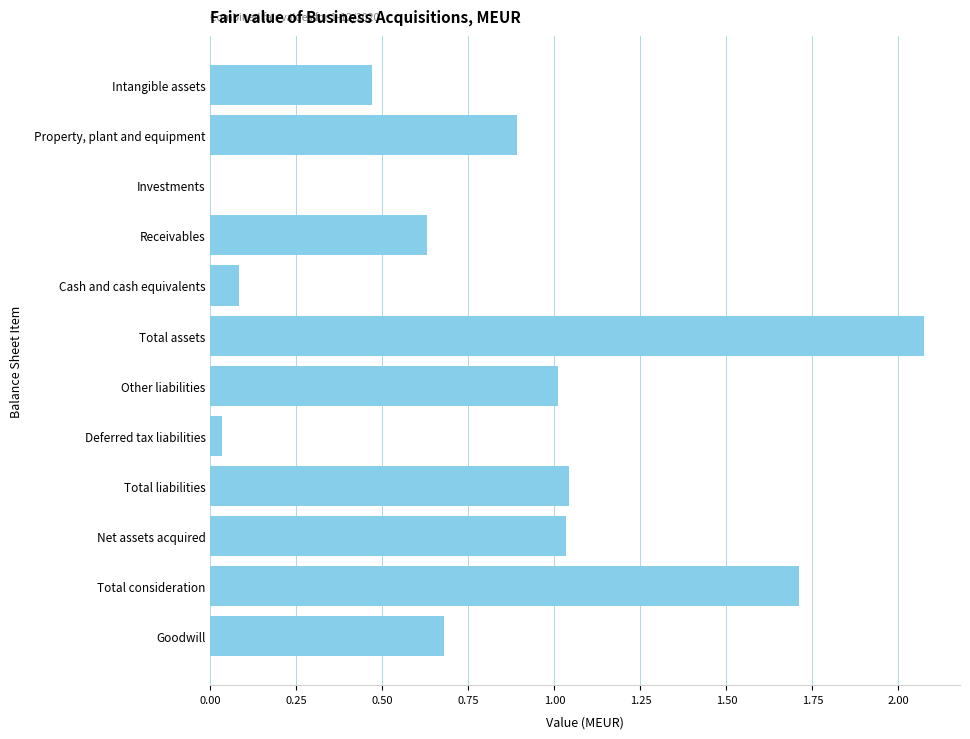

Which label corresponds to the largest value in the chart?

Total assets